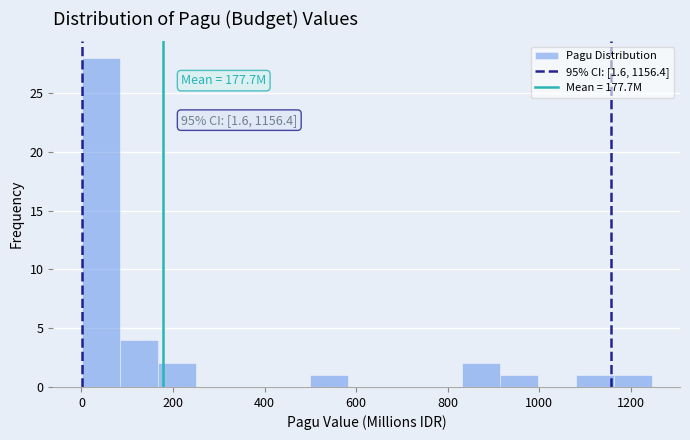

Over which range of the x-axis is the bar tallest?

0 to 80